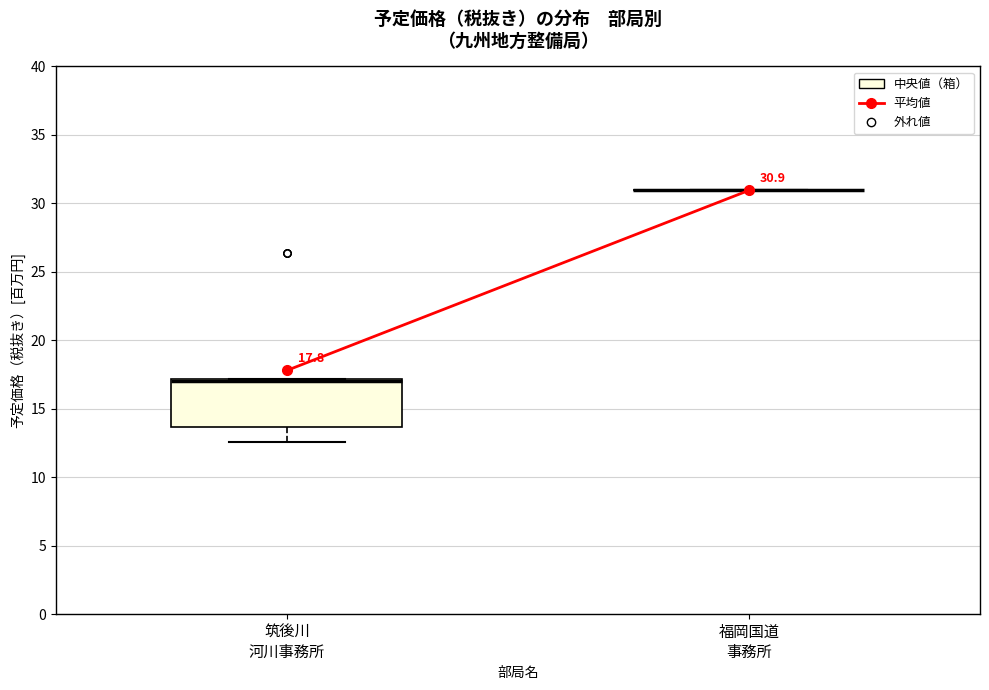

Which box is the tallest, from its lower edge to its upper edge?

筑後川 河川事務所